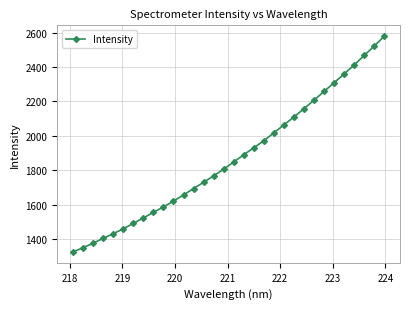

True or false: the data has more than 2 interior local peaks.

False